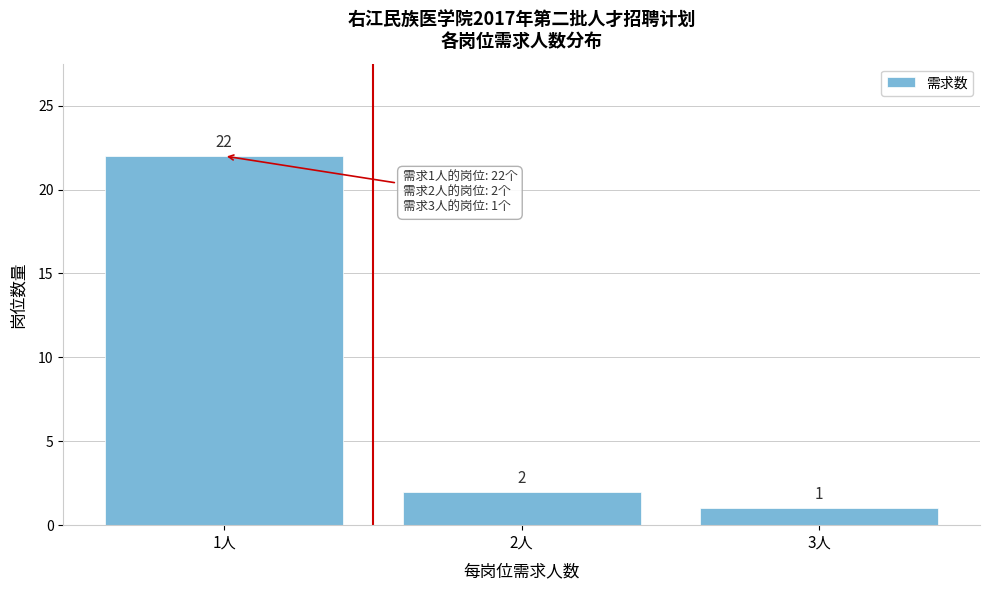

Reading left to right, list every bar in this chart as the range it spans on the x-axis followed by its height.

0.5 to 1.5: 22
1.5 to 2.5: 2
2.5 to 3.5: 1